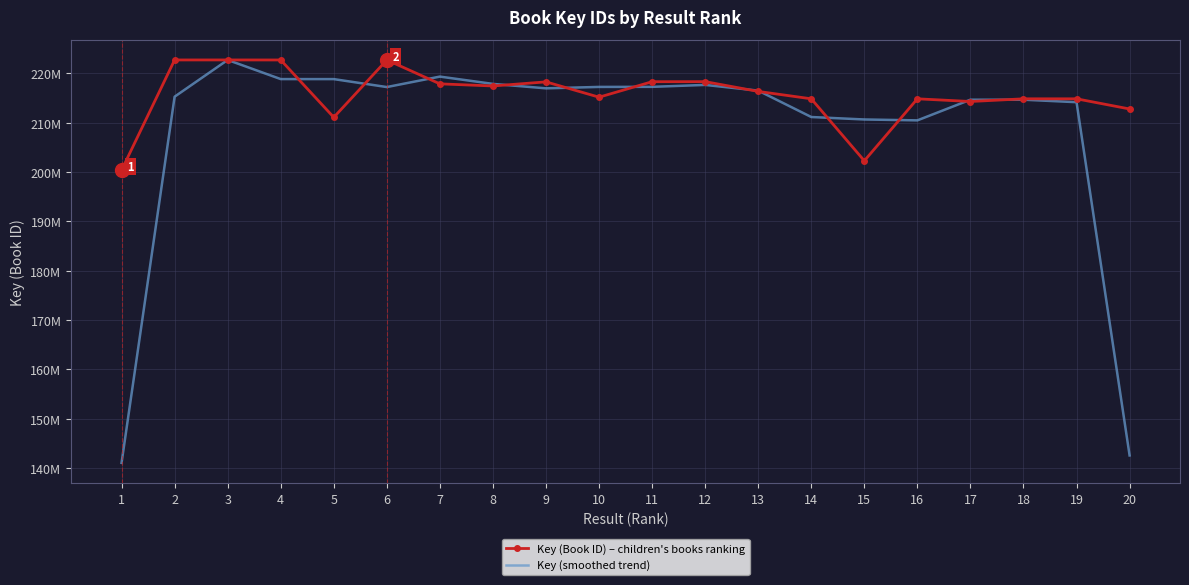

Where do Key (smoothed trend) and Key (Book ID) – children's books ranking first cross each other?

4 and 5